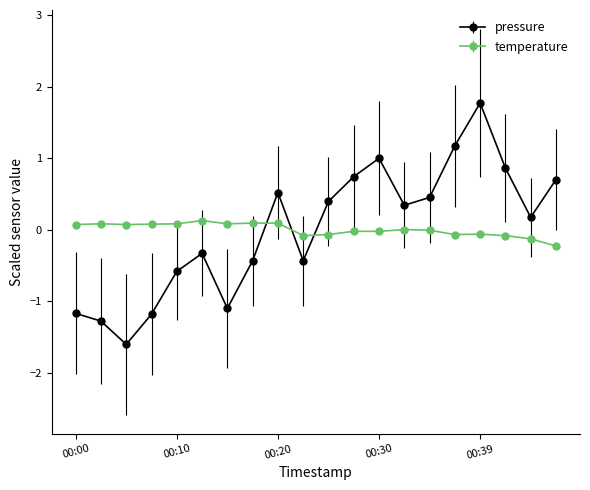

What is the value of the pressure point at the 15th from the left?

0.4